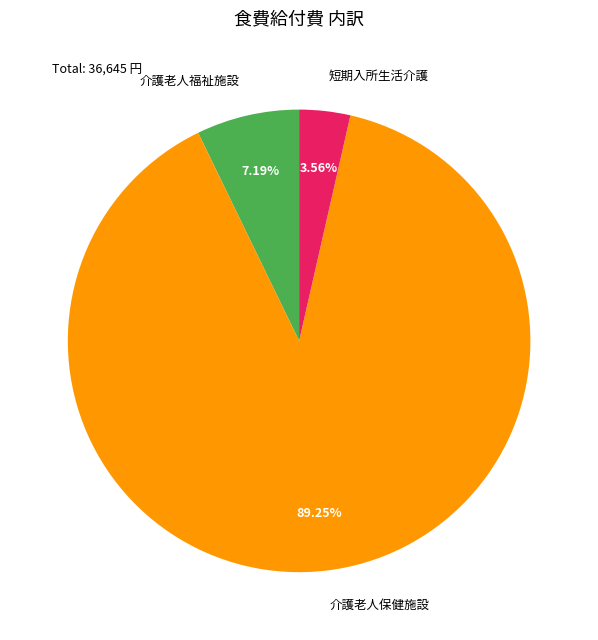

Rank the categories by value from lowest to highest.

短期入所生活介護, 介護老人福祉施設, 介護老人保健施設